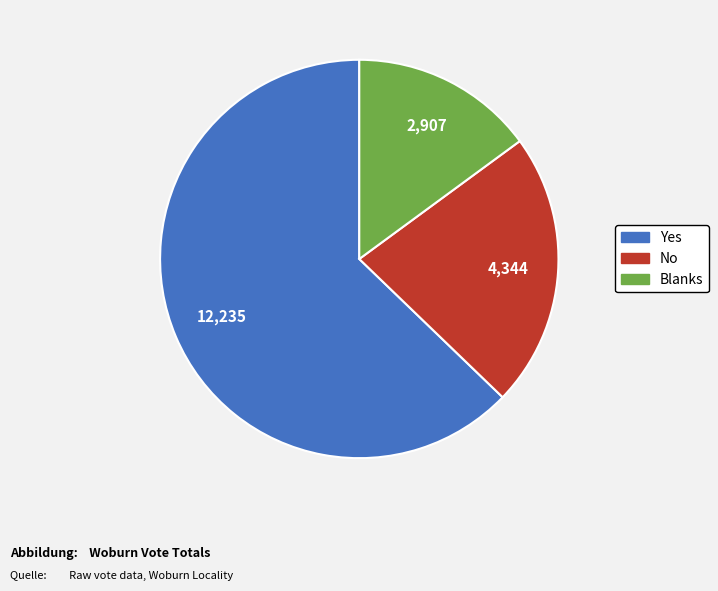

True or false: No accounts for 8% of the total.

False